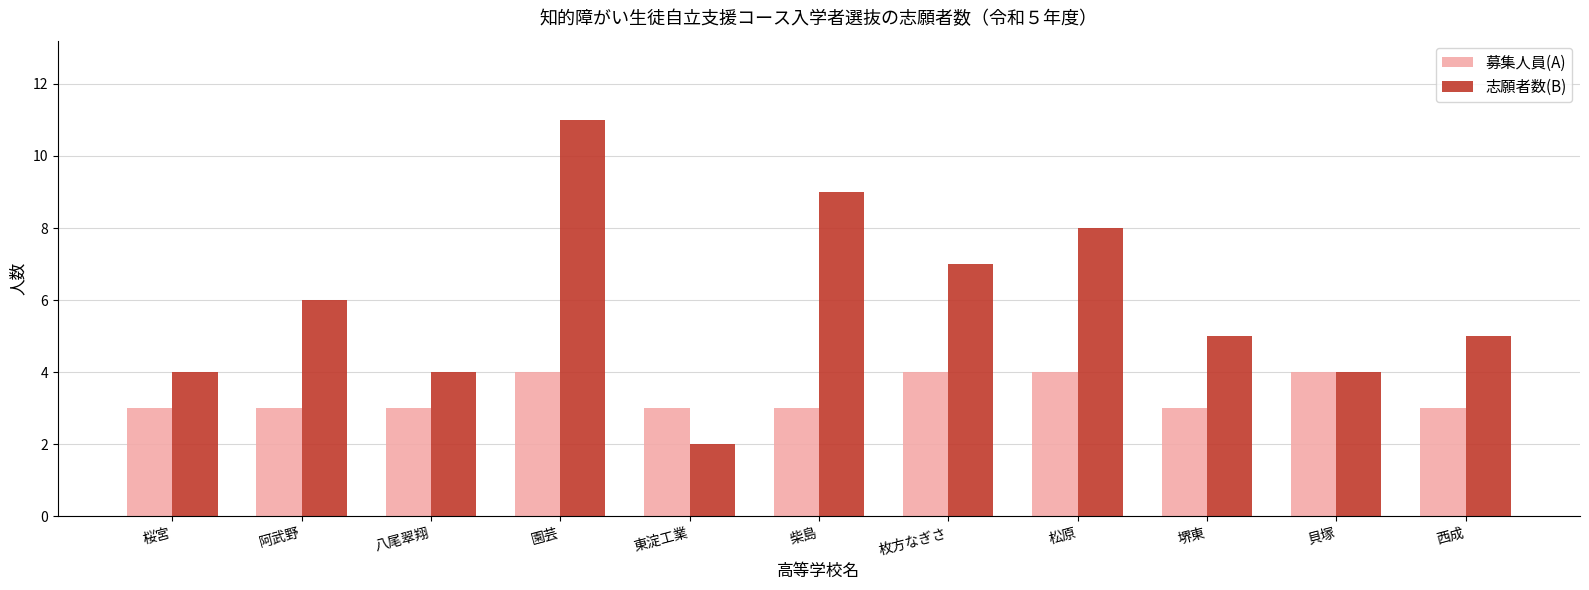

What is the approximate value of 募集人員(A) at 東淀工業?

3